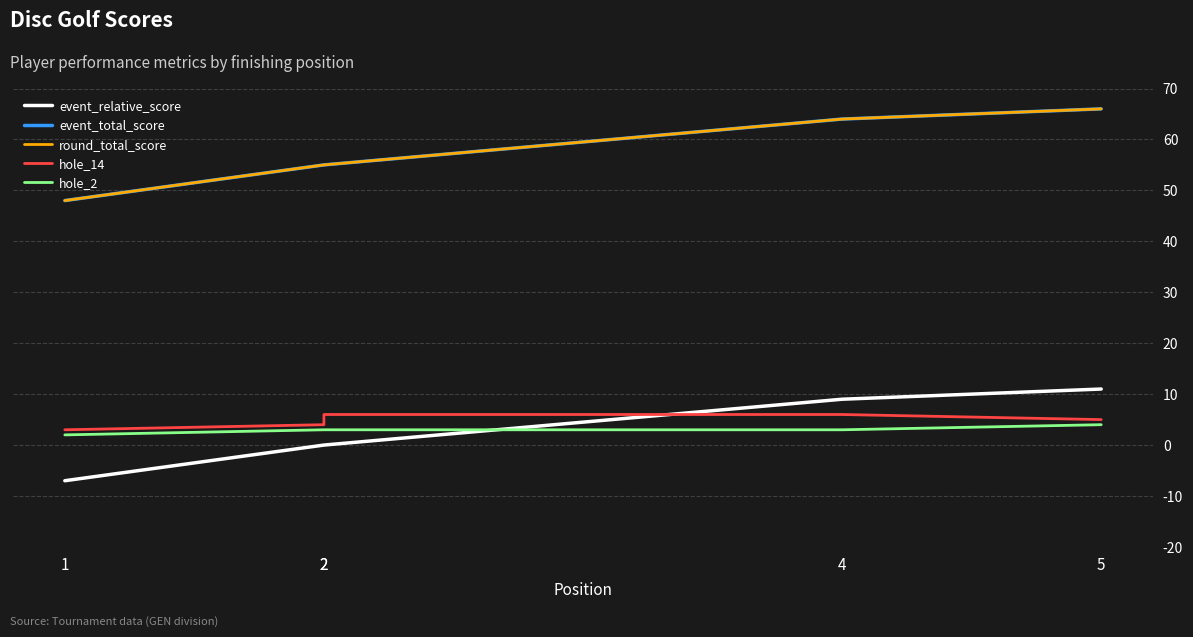

How many positive values does the event_relative_score series have?

2